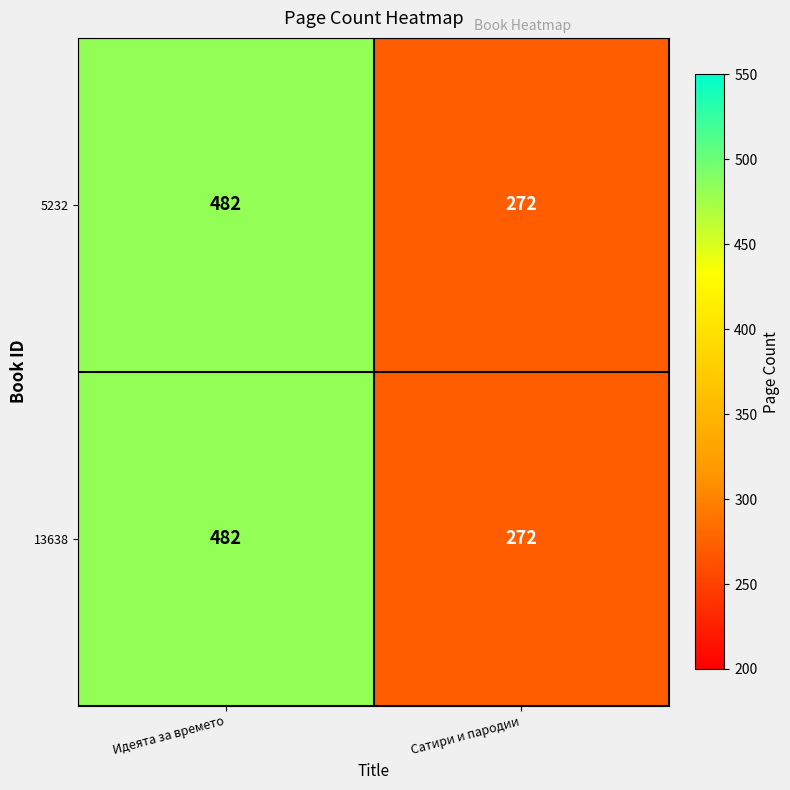

At which category does the chart reach its peak across all series?

Идеята за времето